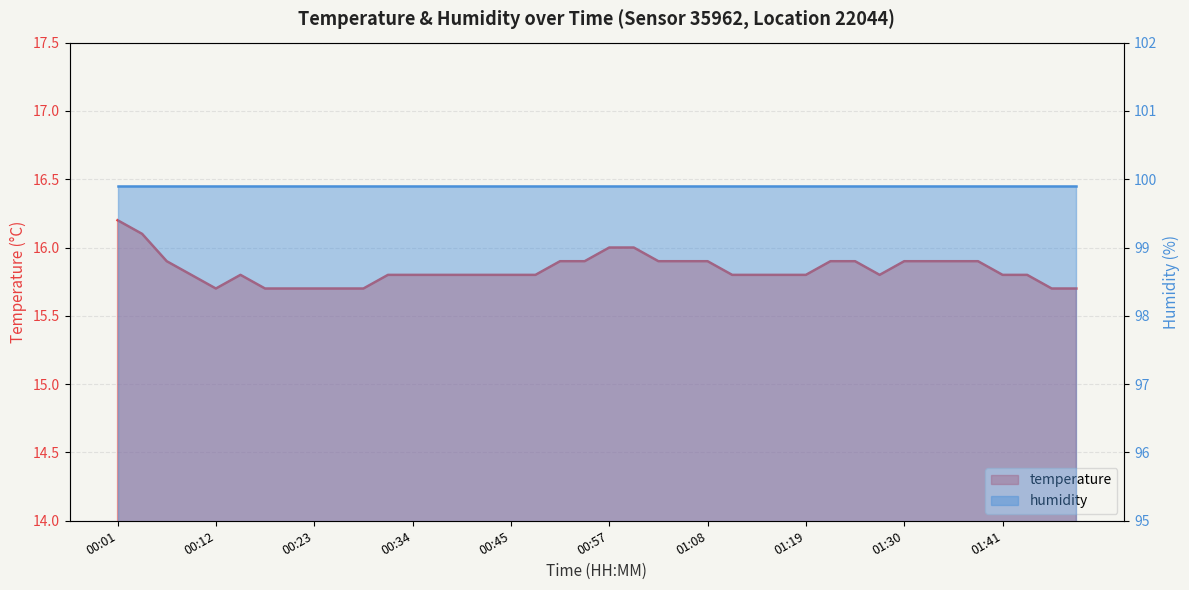

List the labels in order of value, largest first.

00:01, 00:04, 00:57, 00:59, 00:07, 00:51, 00:54, 01:02, 01:05, 01:08, 01:22, 01:25, 01:30, 01:33, 01:36, 01:39, 00:09, 00:15, 00:32, 00:34, 00:37, 00:40, 00:43, 00:45, 00:48, 01:11, 01:13, 01:16, 01:19, 01:27, 01:41, 01:44, 00:12, 00:18, 00:21, 00:23, 00:26, 00:29, 01:47, 01:50